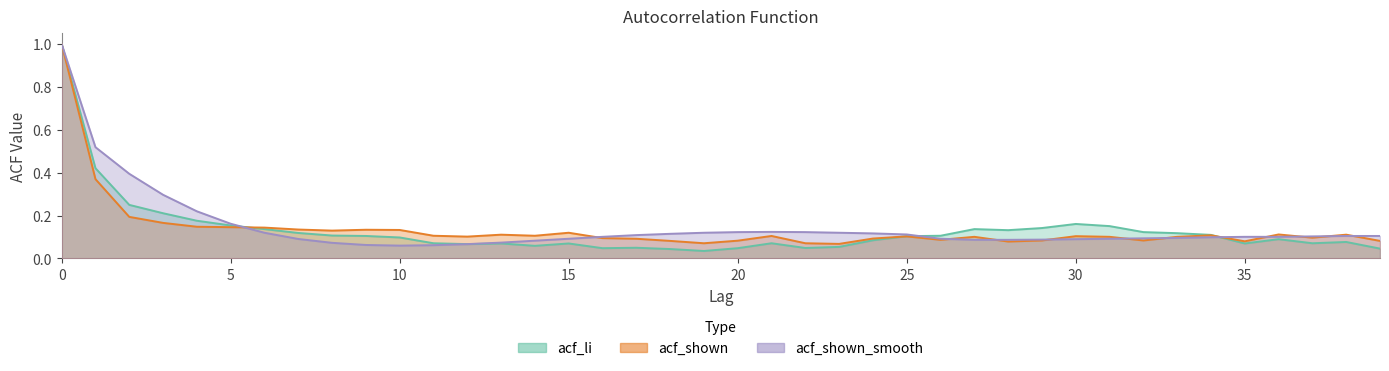

The value of acf_li at 13 is 0.1. True or false?

True